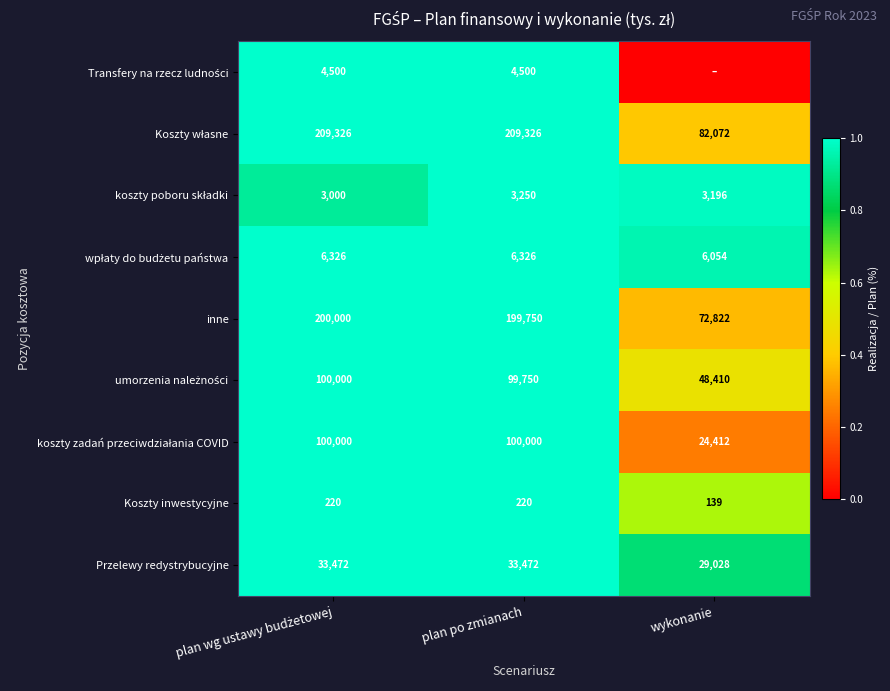

How many series are shown in this chart?

9